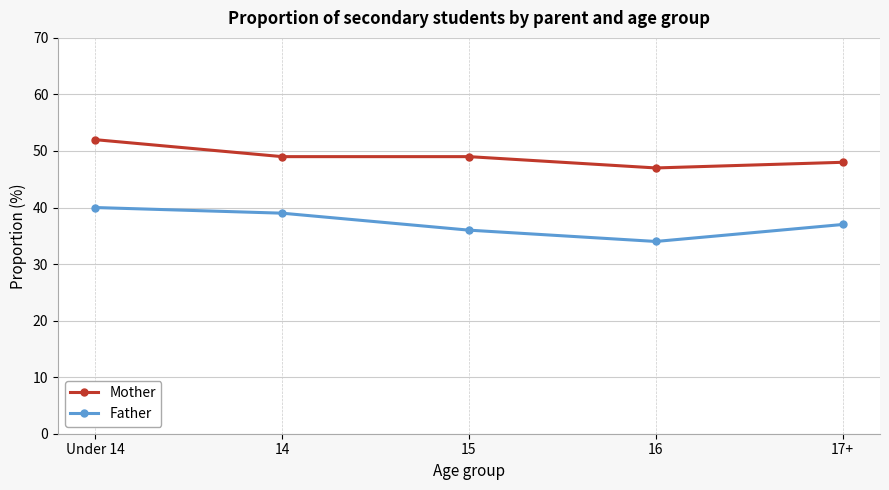

What is the approximate value of Mother at Under 14?

52